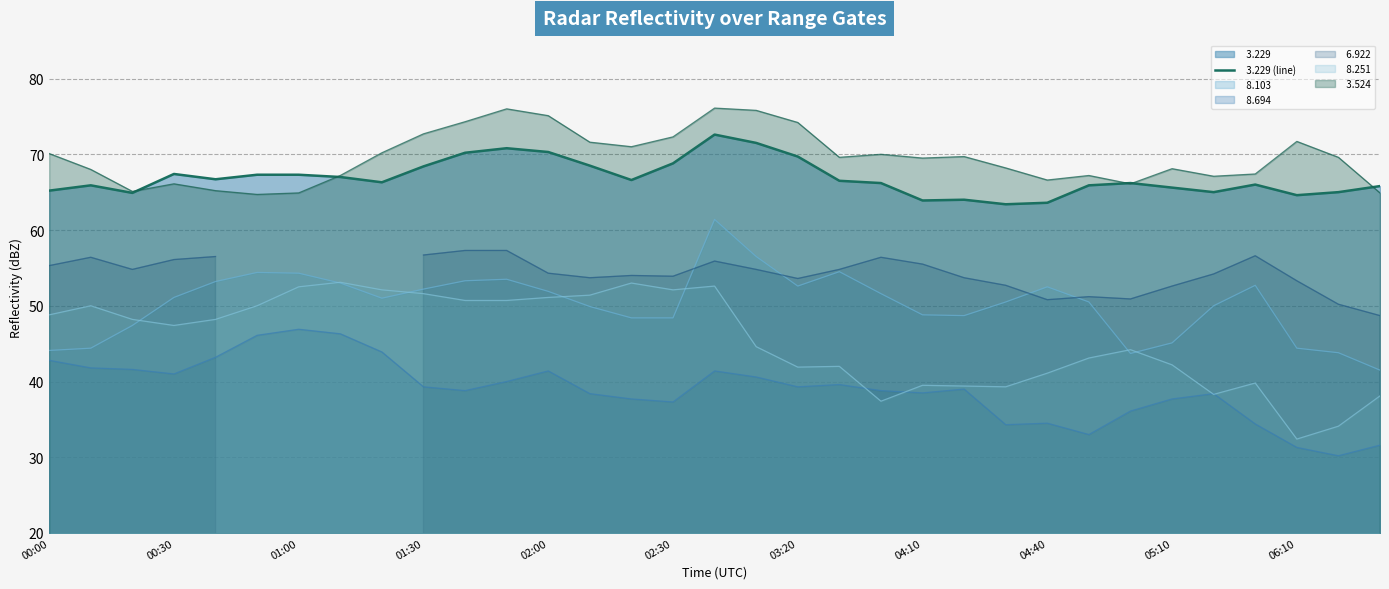

What is the sum of all values?

2207.1